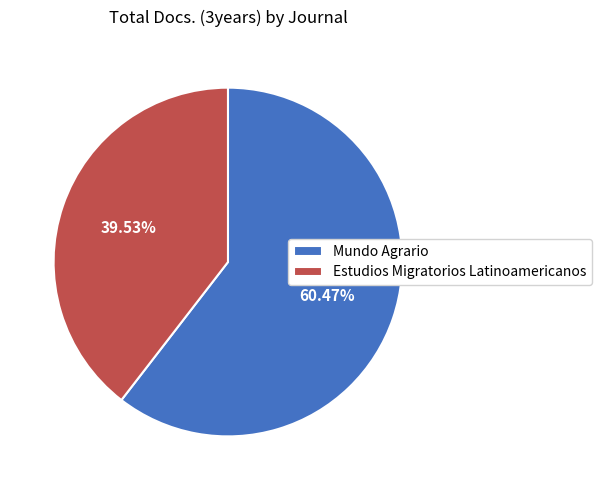

Does Mundo Agrario account for over 50% of the chart?

Yes